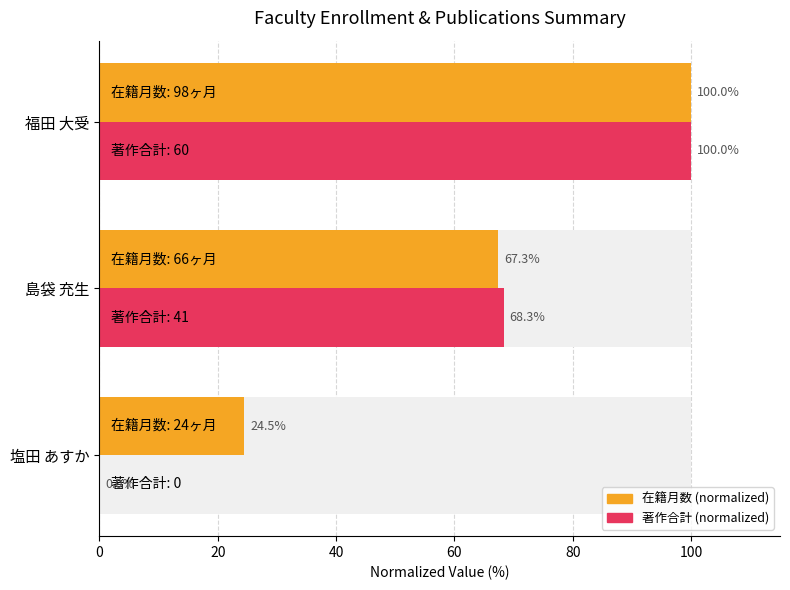

Rank the series at 島袋 充生 from highest to lowest value.

著作合計 (normalized), 在籍月数 (normalized)